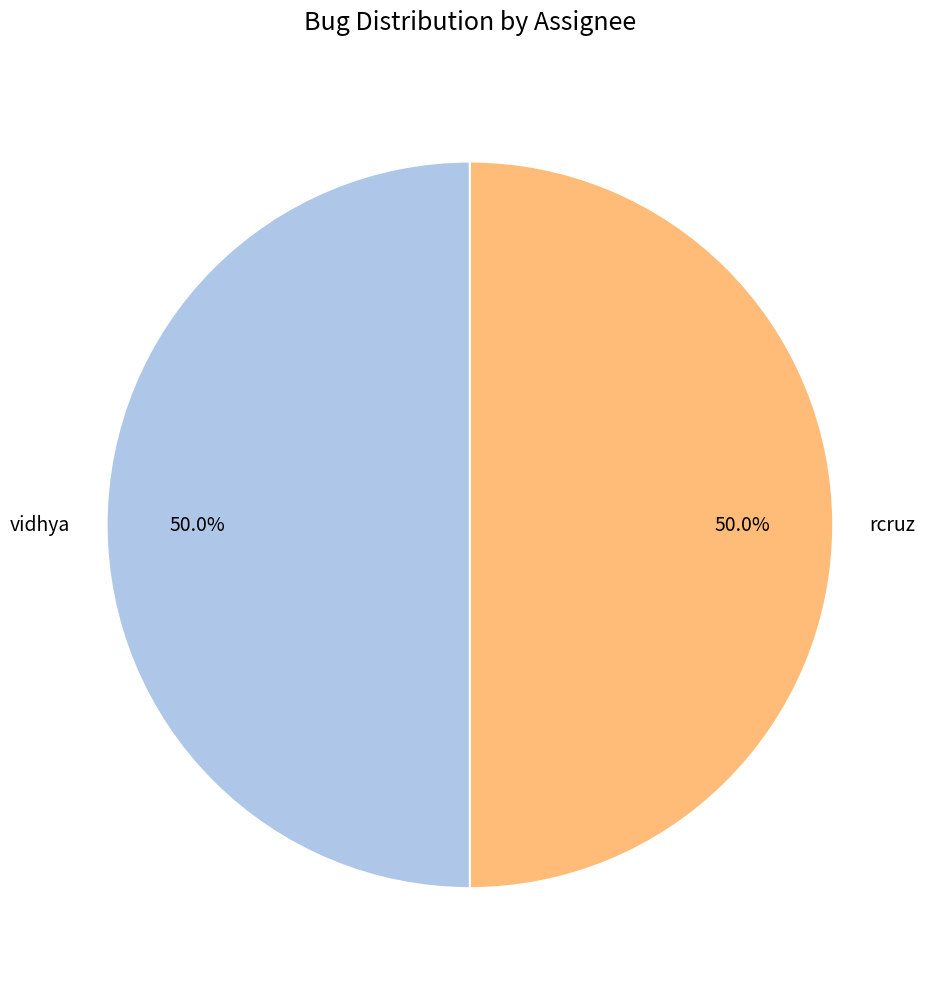

To the nearest percent, what portion does vidhya represent?

50%